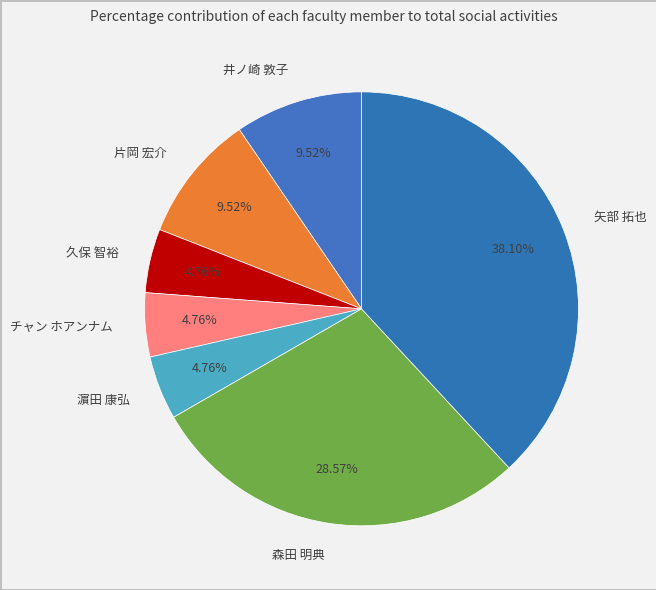

Does 矢部 拓也 account for over 50% of the chart?

No